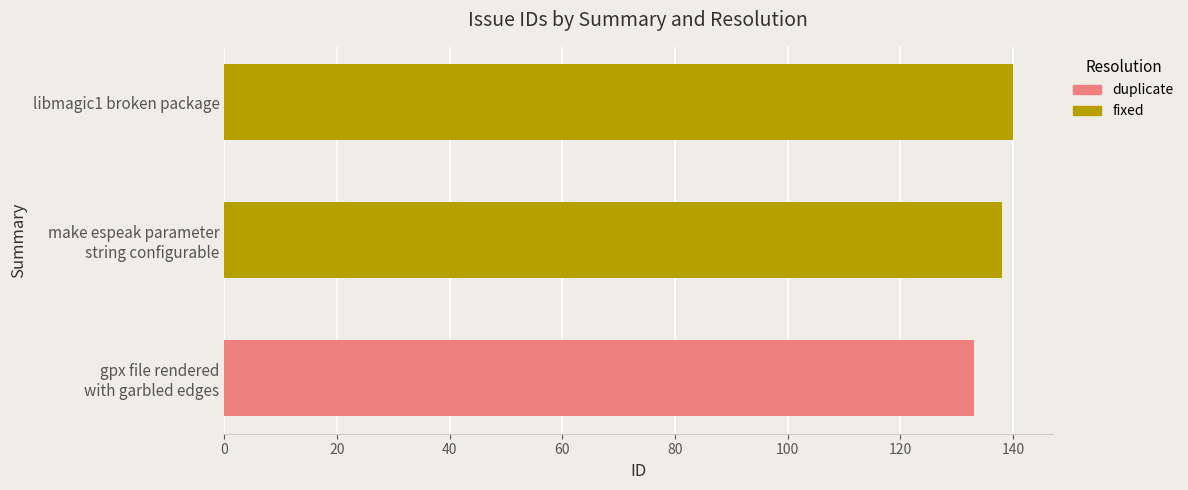

What is the maximum value for duplicate?

133